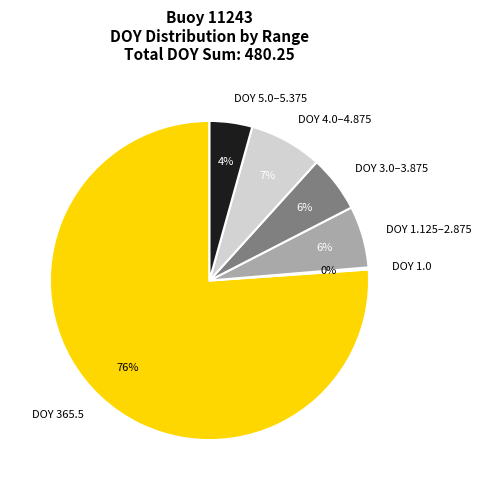

True or false: DOY 1.125–2.875 accounts for 6% of the total.

True